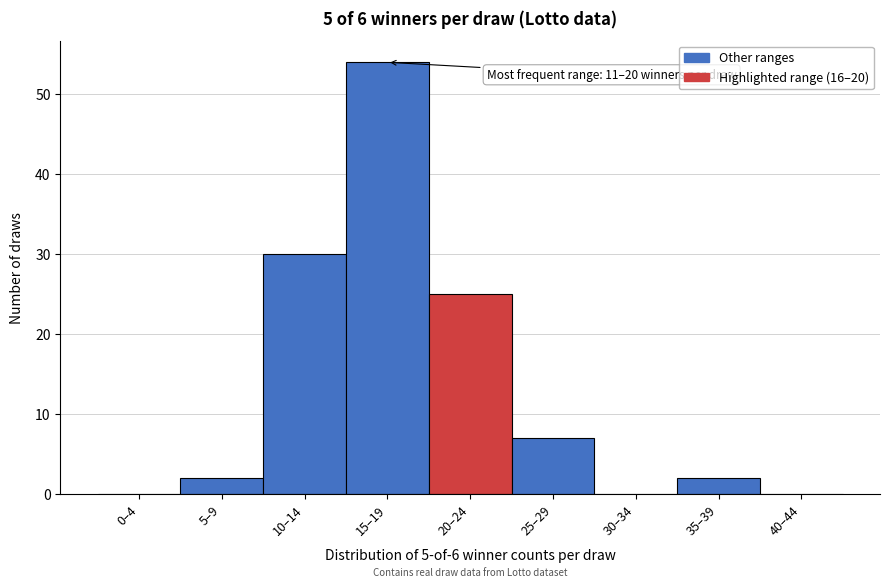

Reading left to right, list all the values displayed in this chart.

0–4=0	5–9=2	10–14=30	15–19=54	20–24=25	25–29=7	30–34=0	35–39=2	40–44=0